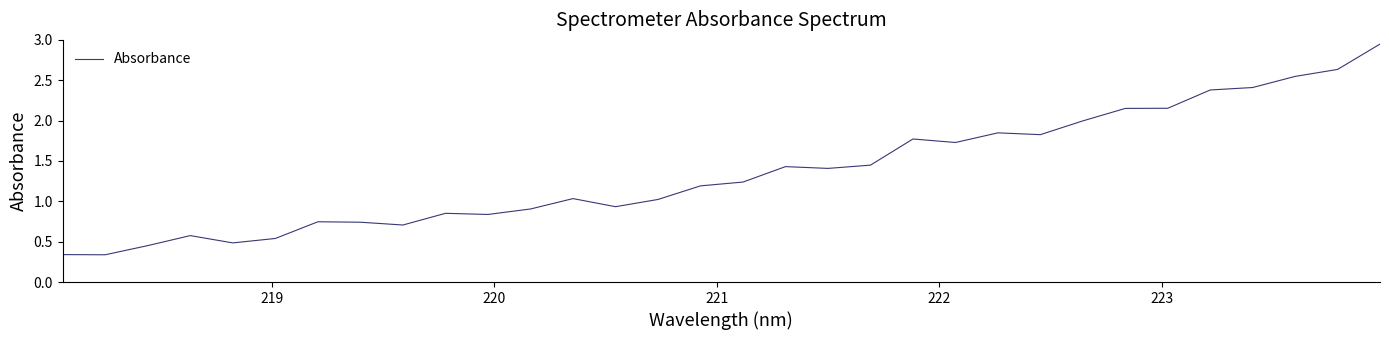

What is the difference between the second highest and minimum values?

2.3